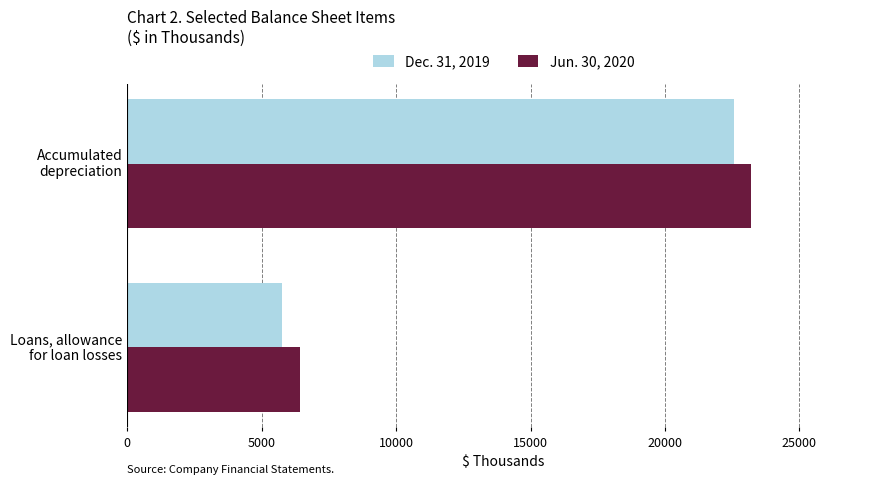

Which series has the largest range (max minus min)?

Dec. 31, 2019